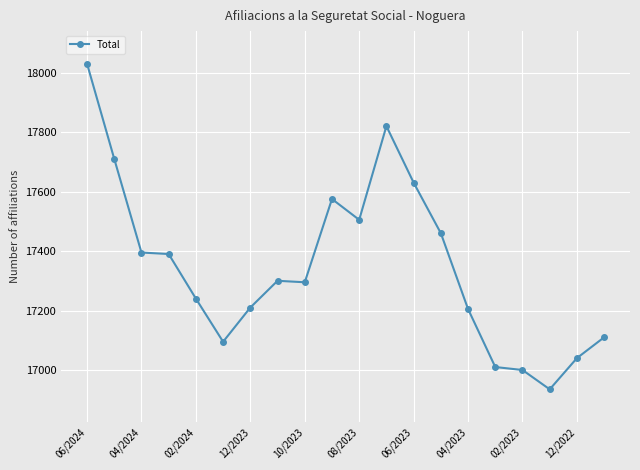

What is the minimum value shown in the chart?

16935